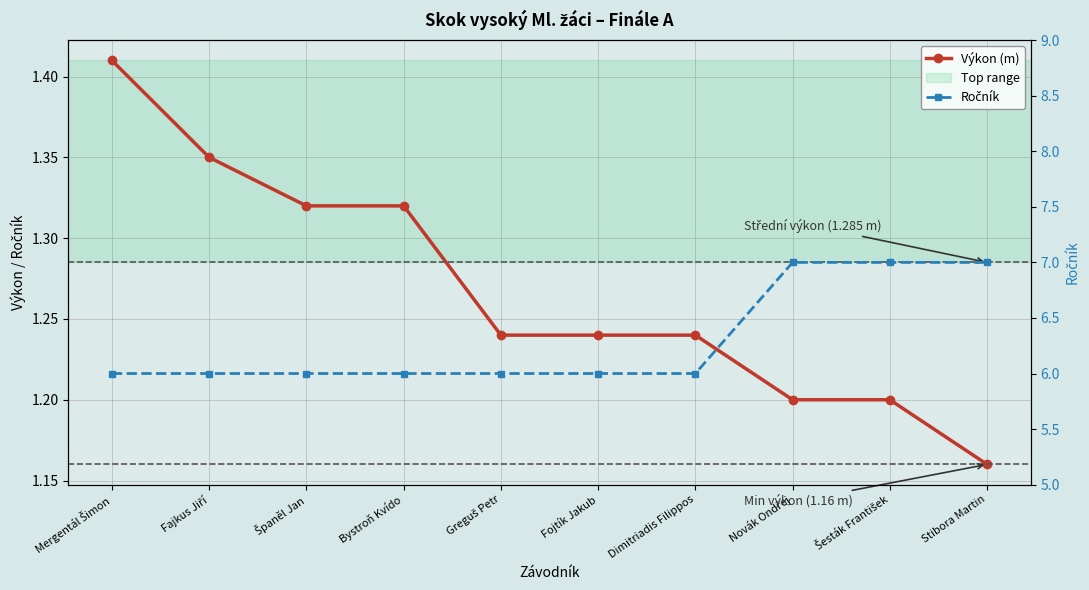

Read the Výkon (m) value at Novák Ondřej.

1.2